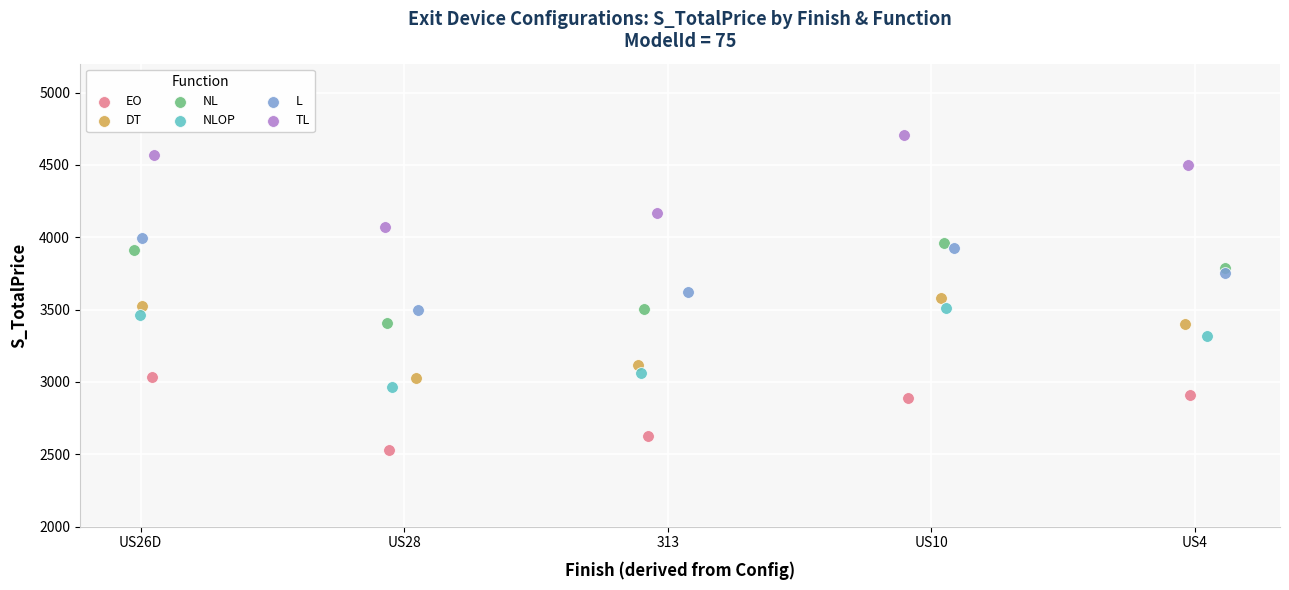

Which series contains the highest Y value?

TL